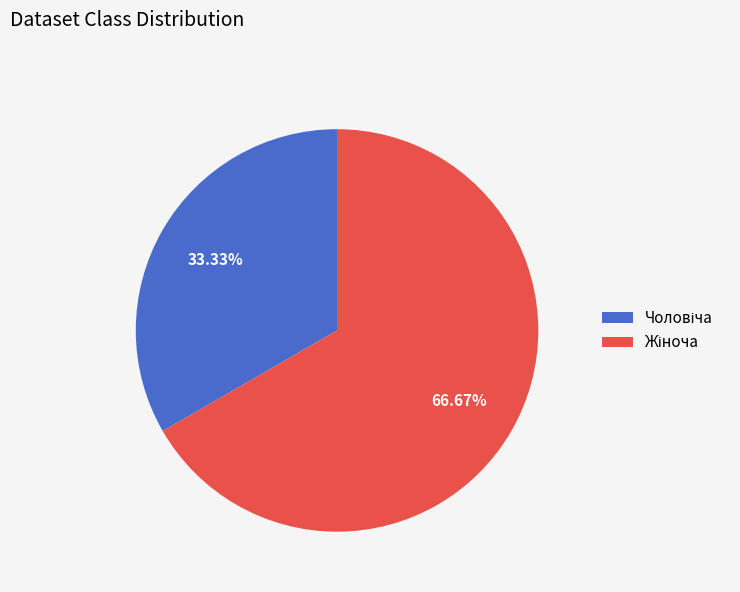

Is there any slice that represents more than half of the pie?

Yes